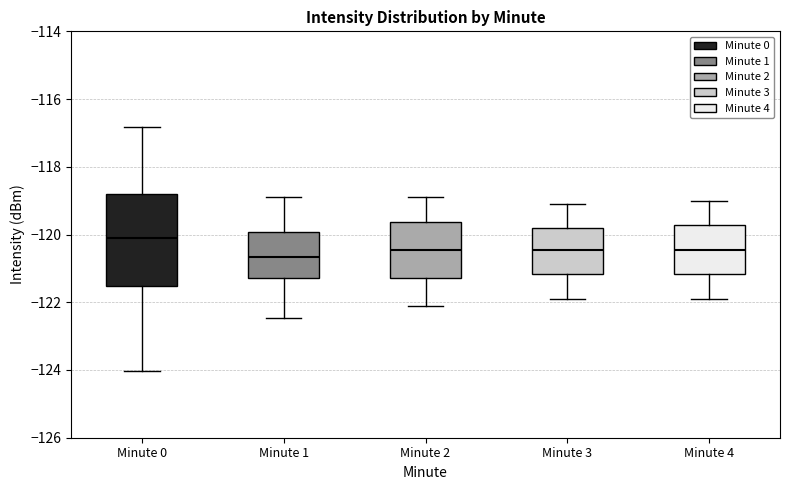

Reading left to right, read every box against the y-axis: the position of its median line, the range the box covers, and the ends of its whiskers. The values are not printed on the chart, so give them approximately, as read against the axis.

Minute 0: median -120.2, box -121.6 to -118.8, whiskers -124.0 to -116.8
Minute 1: median -120.6, box -121.2 to -120.0, whiskers -122.4 to -119.0
Minute 2: median -120.4, box -121.2 to -119.6, whiskers -122.0 to -118.8
Minute 3: median -120.4, box -121.2 to -119.8, whiskers -121.8 to -119.0
Minute 4: median -120.4, box -121.2 to -119.8, whiskers -121.8 to -119.0